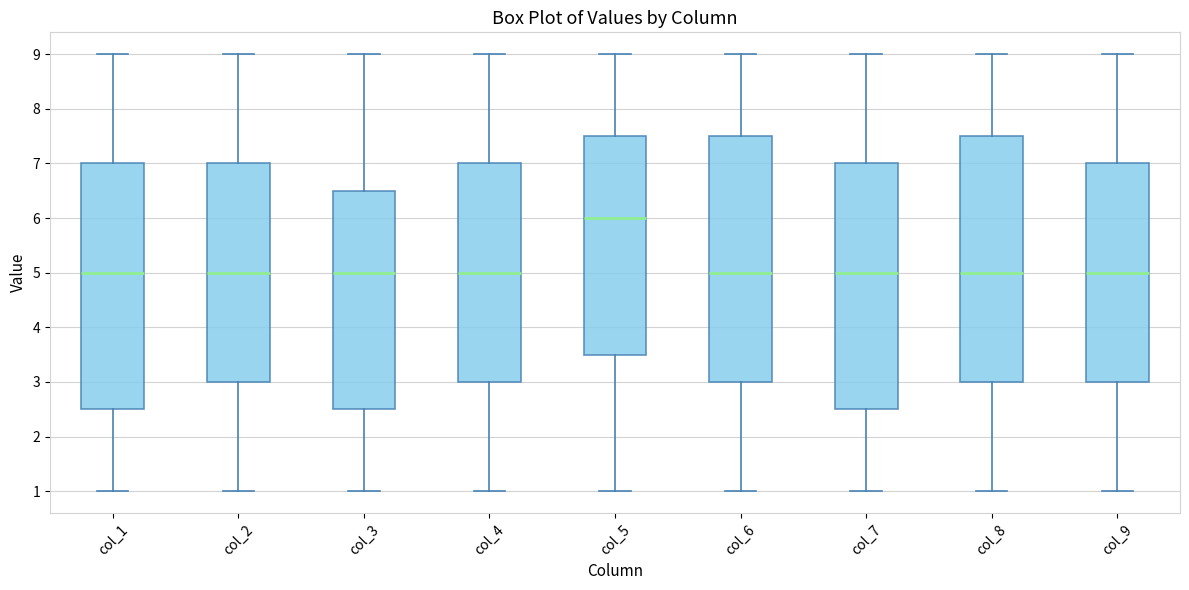

Reading left to right, transcribe this box plot: for each box, give where its median line is, the range the box spans, and where its two whiskers end, as read against the y-axis. The values are not printed on the chart, so give them approximately, as read against the axis.

col_1: median 5.0, box 2.5 to 7.0, whiskers 1.0 to 9.0
col_2: median 5.0, box 3.0 to 7.0, whiskers 1.0 to 9.0
col_3: median 5.0, box 2.5 to 6.5, whiskers 1.0 to 9.0
col_4: median 5.0, box 3.0 to 7.0, whiskers 1.0 to 9.0
col_5: median 6.0, box 3.5 to 7.5, whiskers 1.0 to 9.0
col_6: median 5.0, box 3.0 to 7.5, whiskers 1.0 to 9.0
col_7: median 5.0, box 2.5 to 7.0, whiskers 1.0 to 9.0
col_8: median 5.0, box 3.0 to 7.5, whiskers 1.0 to 9.0
col_9: median 5.0, box 3.0 to 7.0, whiskers 1.0 to 9.0